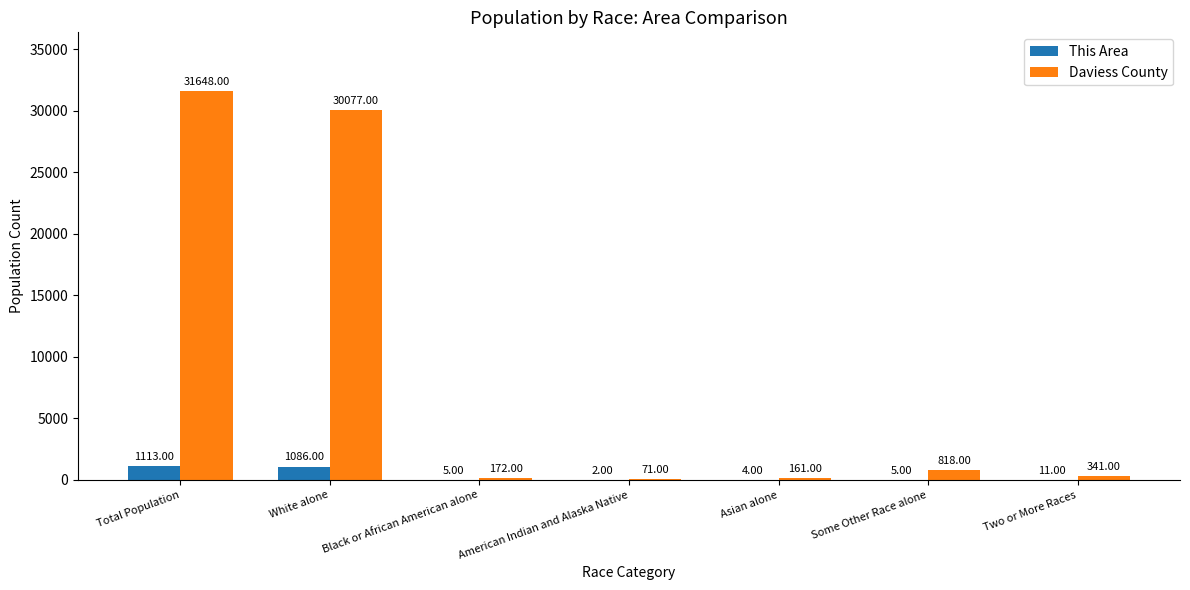

What is the sum of the Daviess County values at American Indian and Alaska Native and Two or More Races?

412